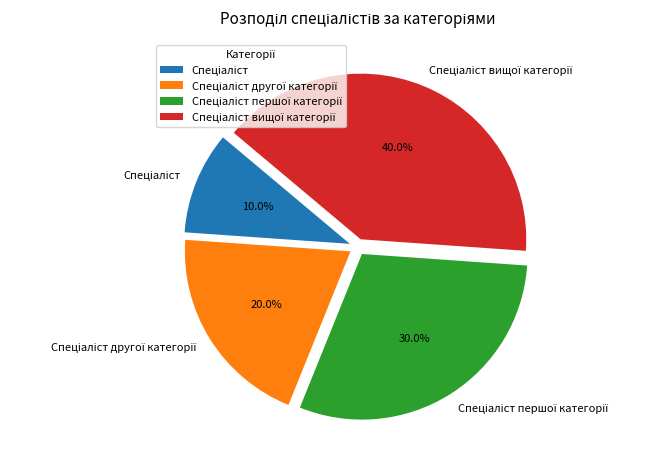

Does any single category account for the majority?

No